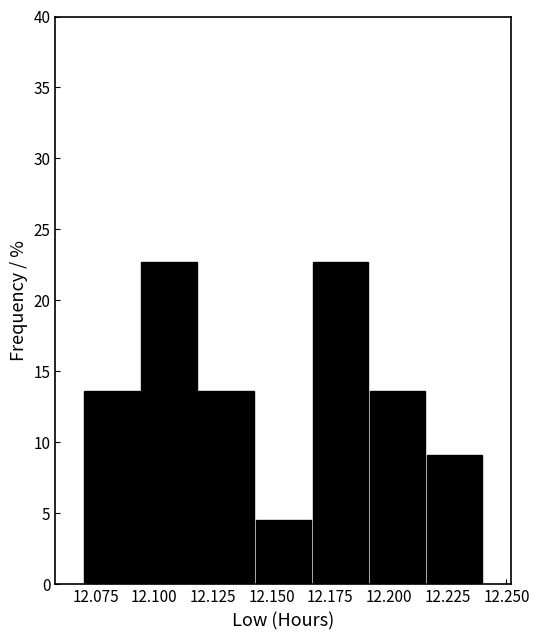

Reading left to right, list every bar in this chart as the range it spans on the x-axis followed by its height. Neither the bar edges nor the heights are printed on the chart, so give them approximately, as read against the axes.

12.070 to 12.095: 13.5
12.095 to 12.120: 22.5
12.120 to 12.145: 13.5
12.145 to 12.165: 4.5
12.165 to 12.190: 22.5
12.190 to 12.215: 13.5
12.215 to 12.240: 9.0